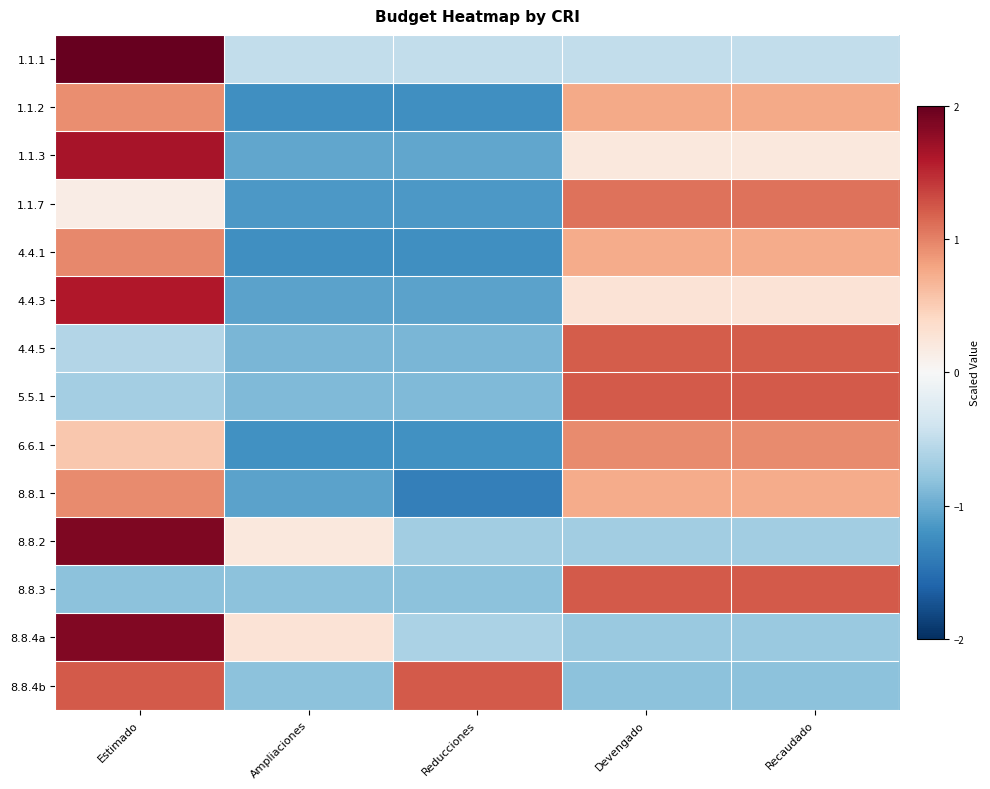

Reading left to right, extract all data points from this chart.

1.1.1: Estimado=2.0	Ampliaciones=-0.5	Reducciones=-0.5	Devengado=-0.5	Recaudado=-0.5
1.1.2: Estimado=0.9	Ampliaciones=-1.2	Reducciones=-1.2	Devengado=0.8	Recaudado=0.8
1.1.3: Estimado=1.7	Ampliaciones=-1.0	Reducciones=-1.0	Devengado=0.2	Recaudado=0.2
1.1.7: Estimado=0.1	Ampliaciones=-1.2	Reducciones=-1.2	Devengado=1.1	Recaudado=1.1
4.4.1: Estimado=1.0	Ampliaciones=-1.2	Reducciones=-1.2	Devengado=0.7	Recaudado=0.7
4.4.3: Estimado=1.6	Ampliaciones=-1.1	Reducciones=-1.1	Devengado=0.3	Recaudado=0.3
4.4.5: Estimado=-0.6	Ampliaciones=-0.9	Reducciones=-0.9	Devengado=1.2	Recaudado=1.2
5.5.1: Estimado=-0.7	Ampliaciones=-0.9	Reducciones=-0.9	Devengado=1.2	Recaudado=1.2
6.6.1: Estimado=0.5	Ampliaciones=-1.2	Reducciones=-1.2	Devengado=0.9	Recaudado=0.9
8.8.1: Estimado=0.9	Ampliaciones=-1.1	Reducciones=-1.4	Devengado=0.7	Recaudado=0.7
8.8.2: Estimado=1.9	Ampliaciones=0.2	Reducciones=-0.7	Devengado=-0.7	Recaudado=-0.7
8.8.3: Estimado=-0.8	Ampliaciones=-0.8	Reducciones=-0.8	Devengado=1.2	Recaudado=1.2
8.8.4a: Estimado=1.9	Ampliaciones=0.3	Reducciones=-0.6	Devengado=-0.7	Recaudado=-0.7
8.8.4b: Estimado=1.2	Ampliaciones=-0.8	Reducciones=1.2	Devengado=-0.8	Recaudado=-0.8